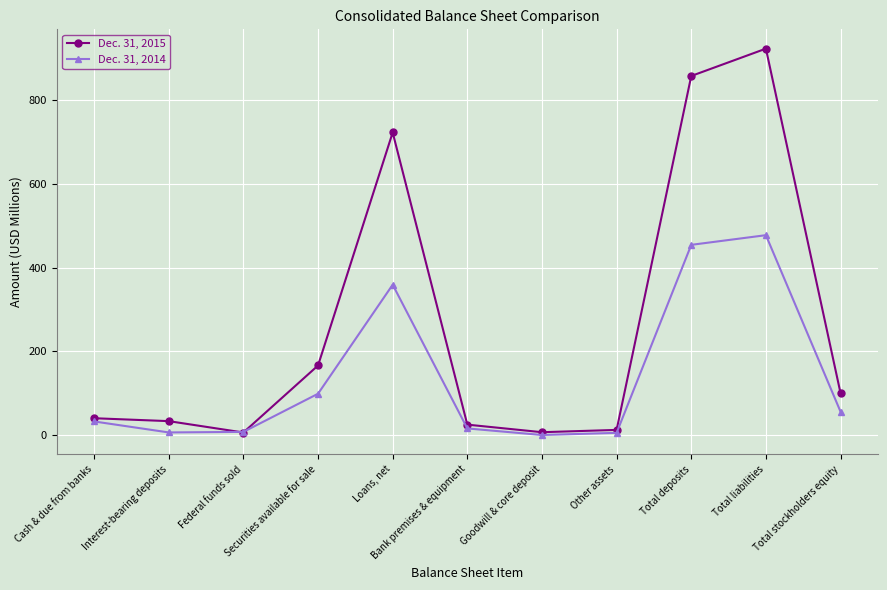

Rank the series by their maximum value, from lowest to highest.

Dec. 31, 2014, Dec. 31, 2015